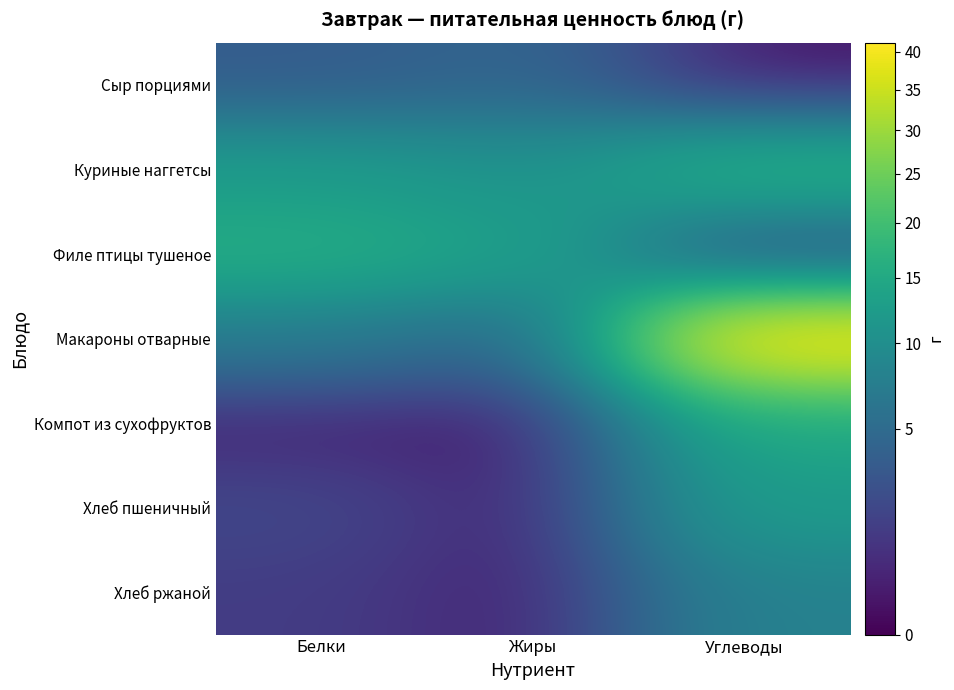

What is the difference between the highest and lowest values at Белки?

15.4